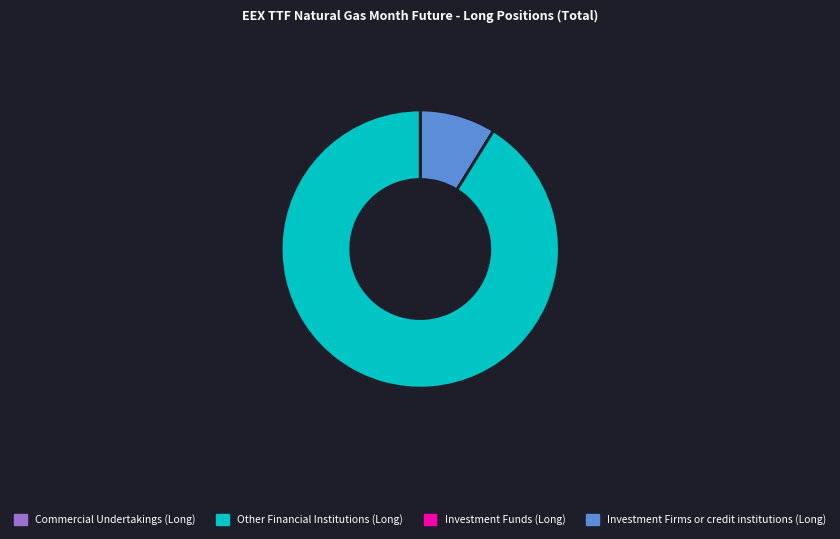

Is there any slice that represents more than half of the pie?

Yes